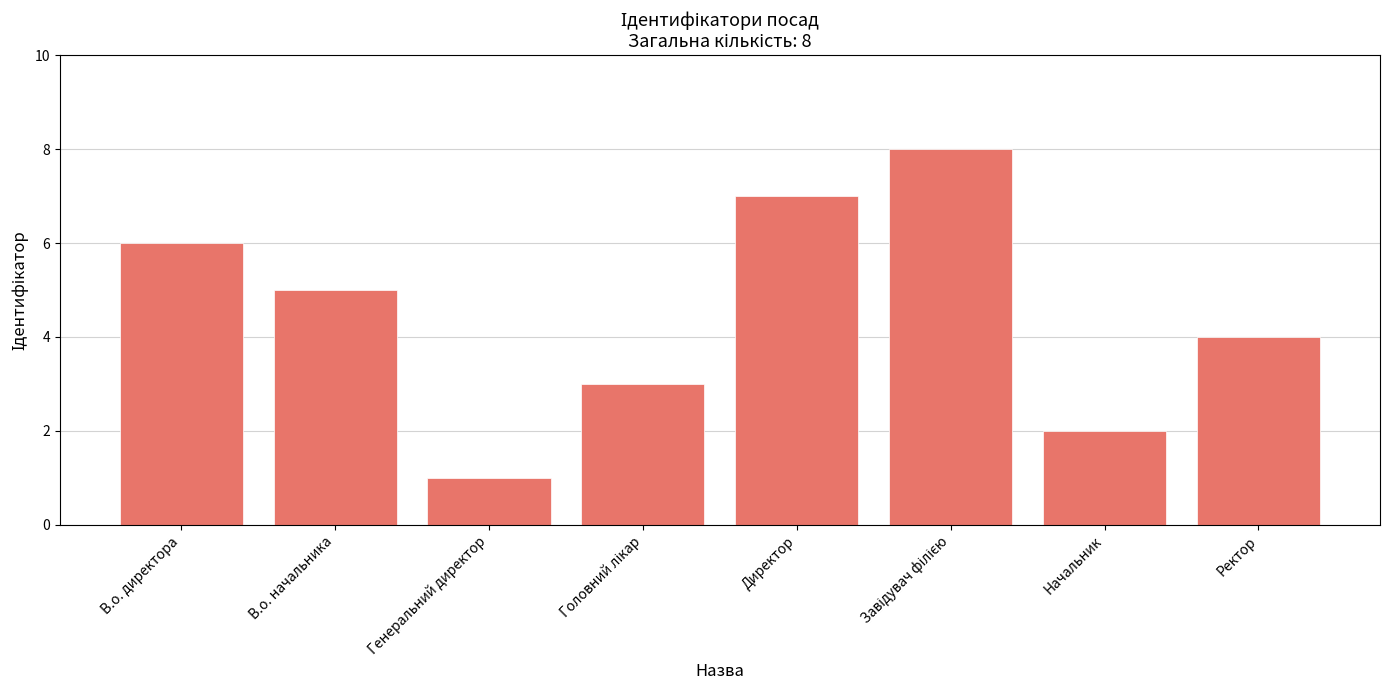

What is the change in value from Генеральний директор to Начальник?

+1